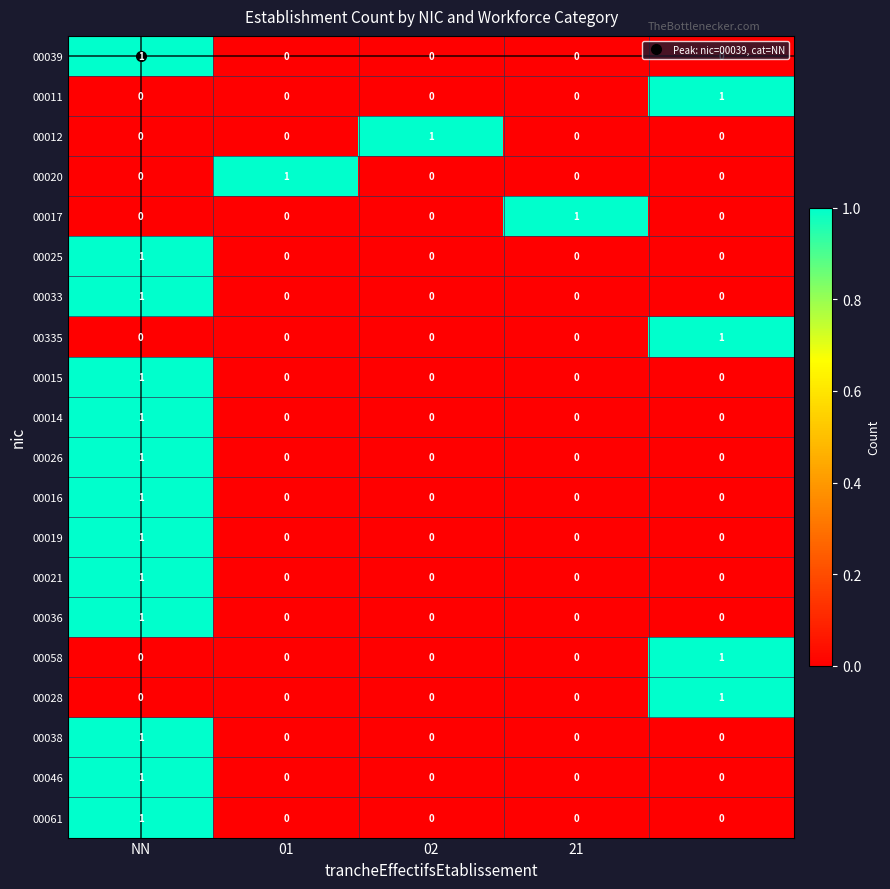

At how many categories does at least one series exceed 0?

5